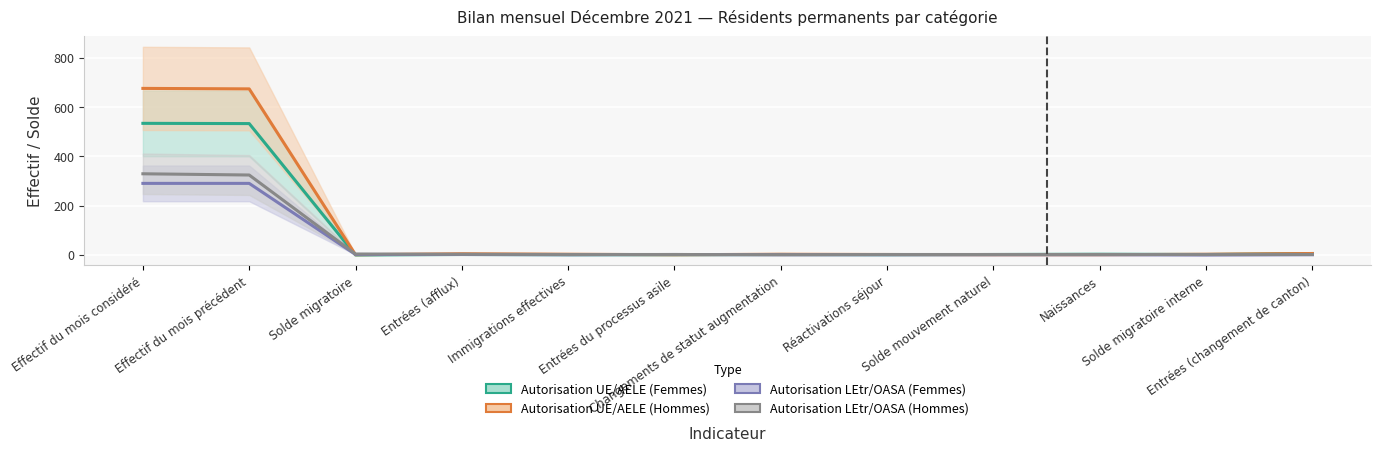

What are all the series names shown in the legend?

Autorisation UE/AELE (Femmes), Autorisation UE/AELE (Hommes), Autorisation LEtr/OASA (Femmes), Autorisation LEtr/OASA (Hommes)